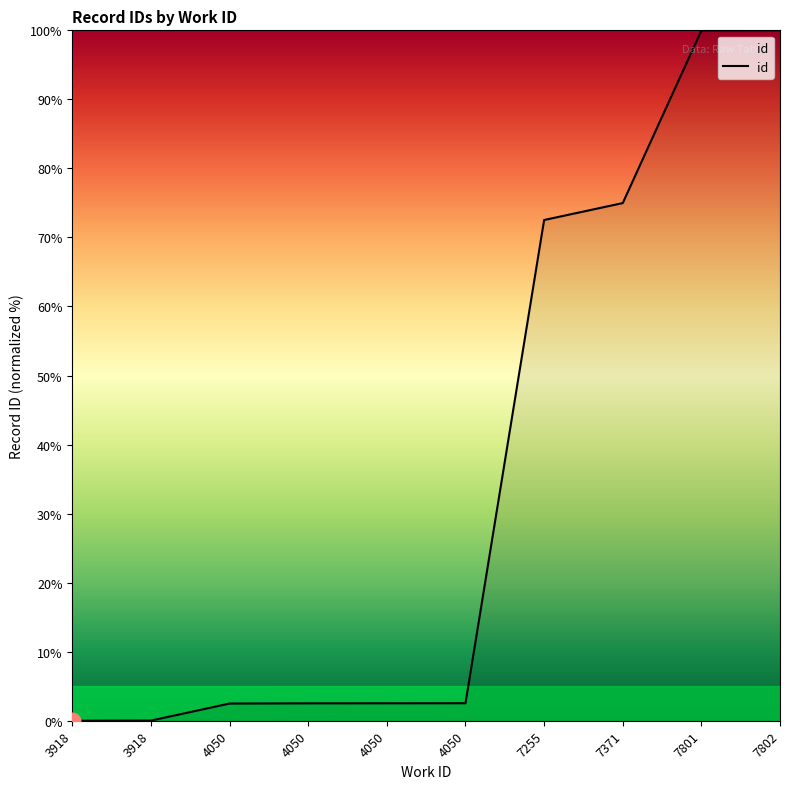

Rank the categories by value from lowest to highest.

3918, 3918, 4050, 4050, 4050, 4050, 7255, 7371, 7801, 7802